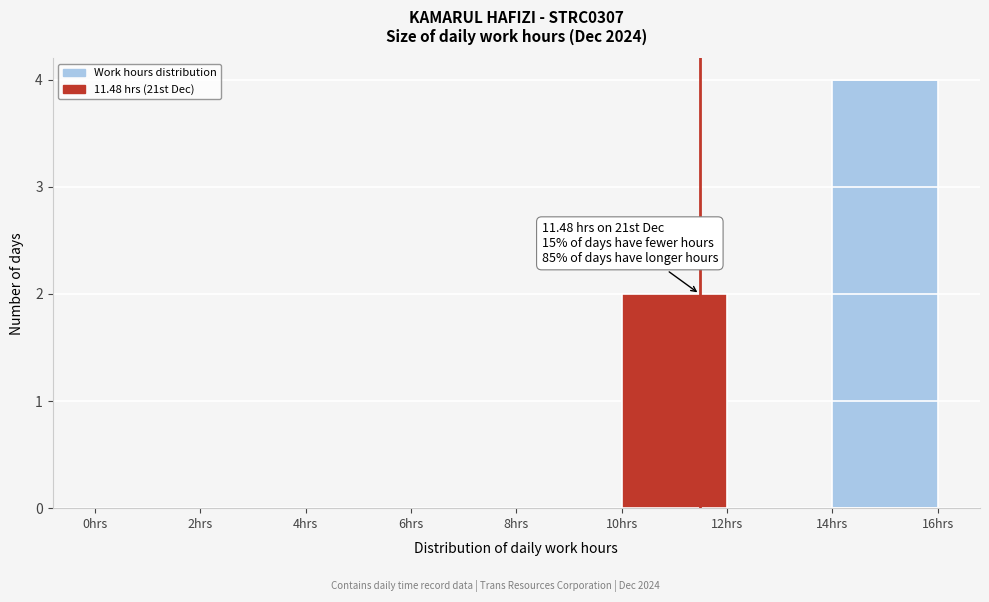

Which range on the x-axis has the tallest bar?

14 to 16